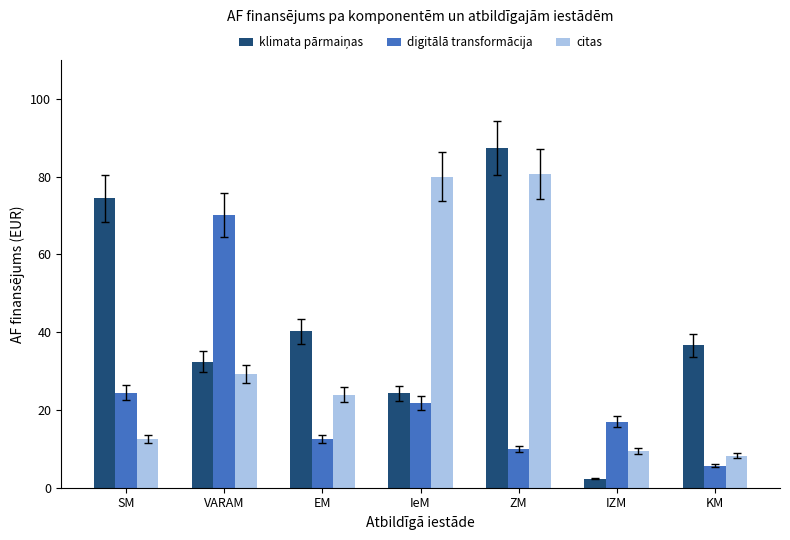

What is the difference between the digitālā transformācija values at IeM and IZM?

4.8